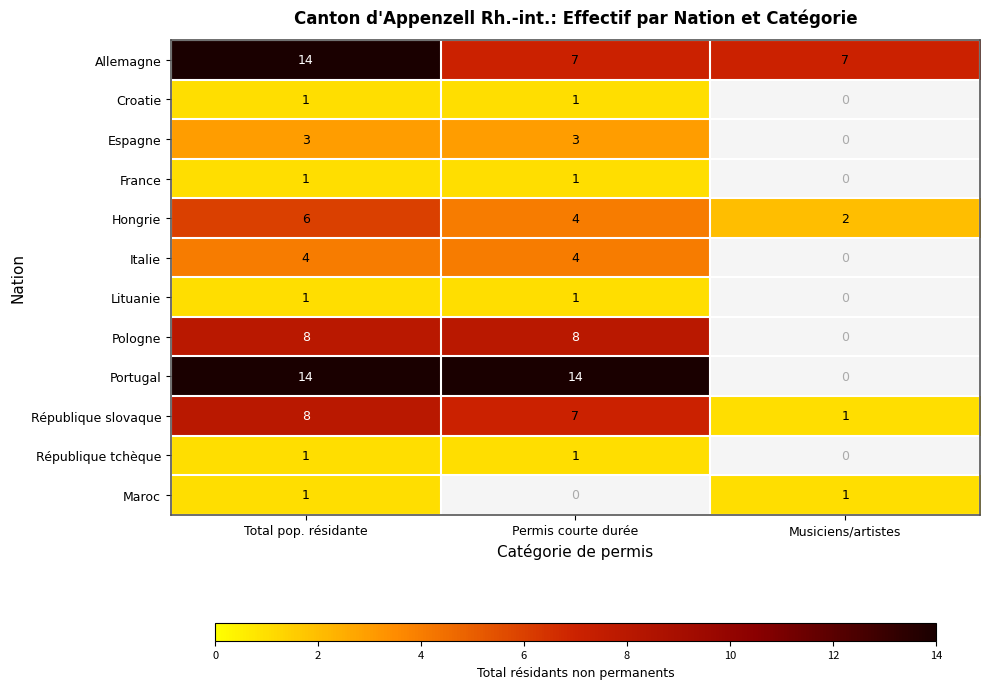

What is the minimum value shown in the chart?

1.0